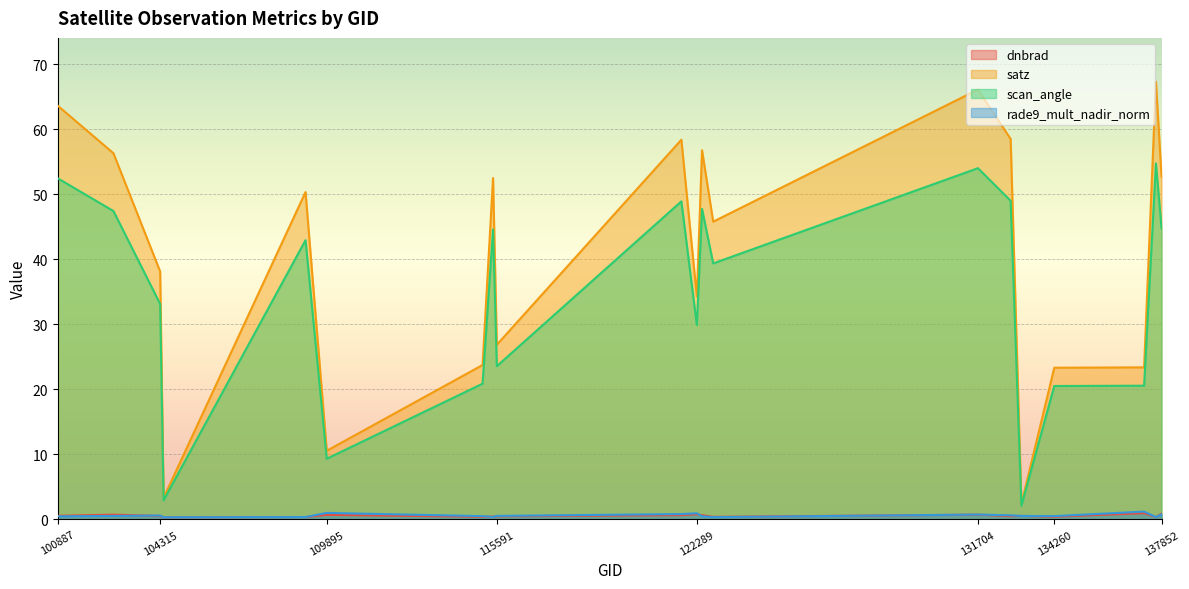

What is the minimum value for rade9_mult_nadir_norm?

0.3